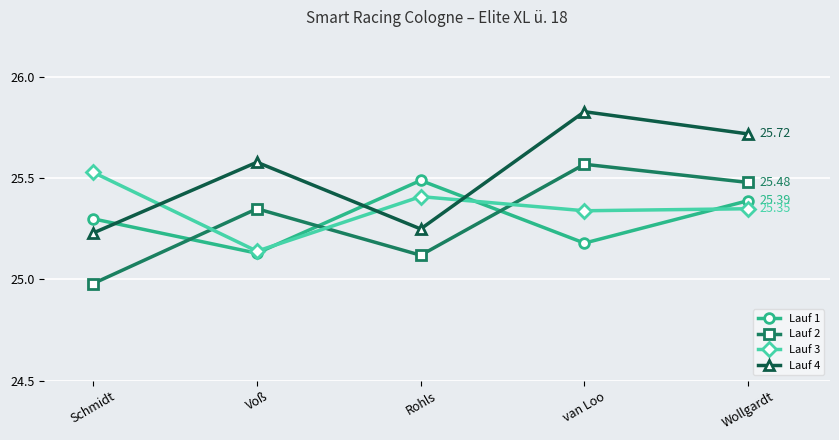

Is the value of Lauf 4 at van Loo greater than the value of Lauf 2 at van Loo?

Yes